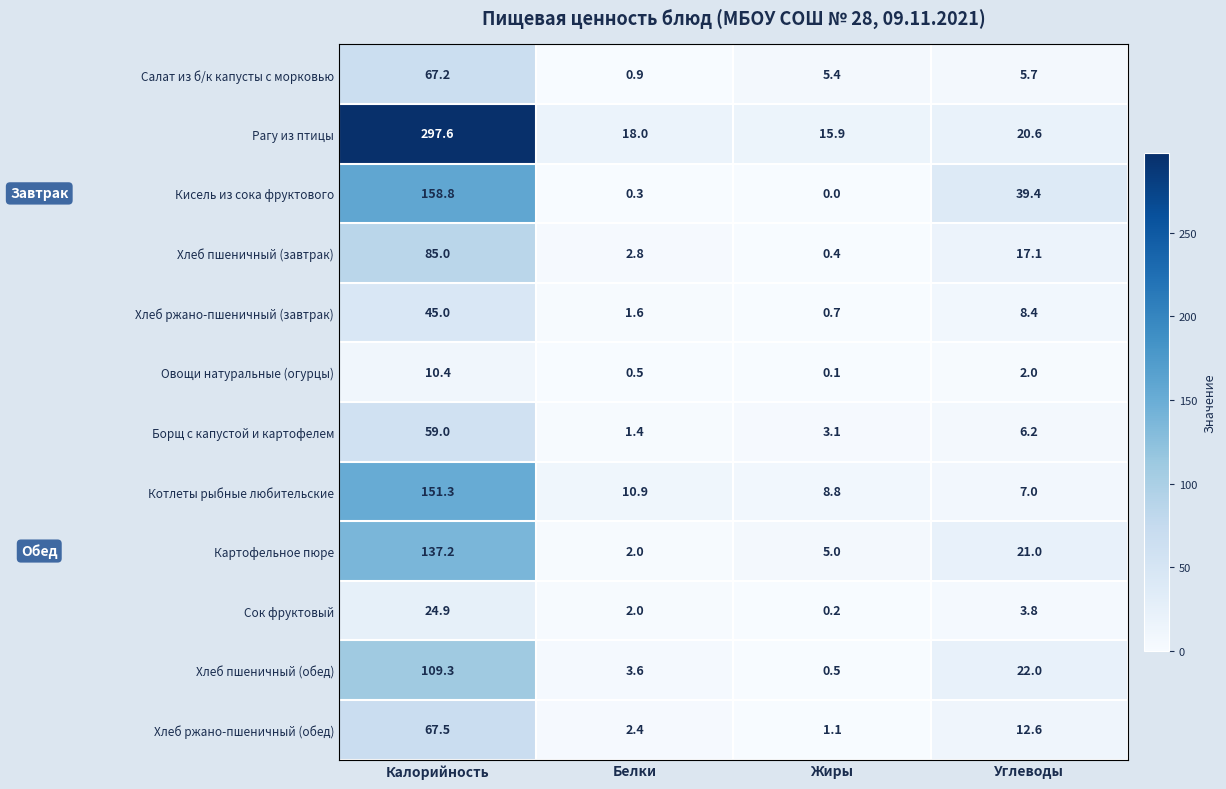

The value of Котлеты рыбные любительские at Белки is 10.9. True or false?

True